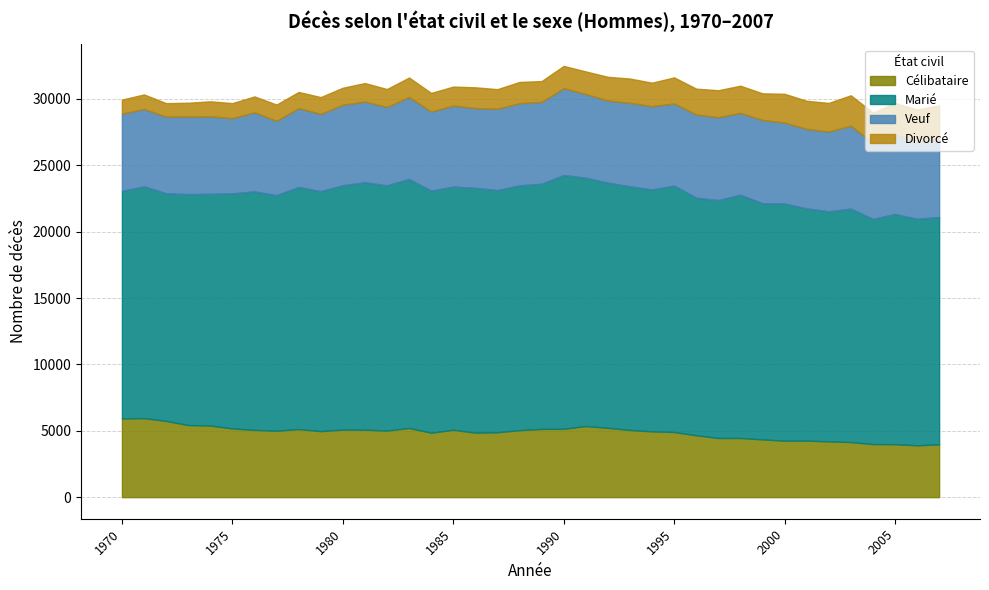

What is the spread (max minus min) of values at 1995?

16600